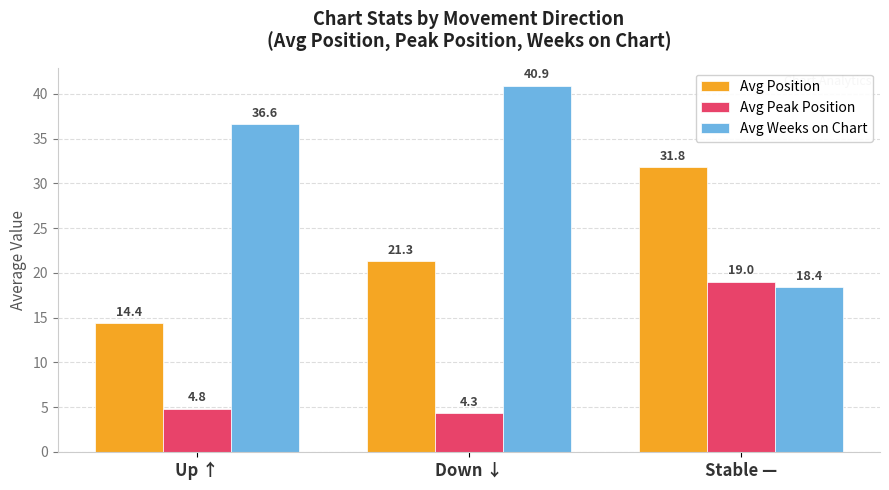

Which category has the highest value in the Avg Position series?

Stable —